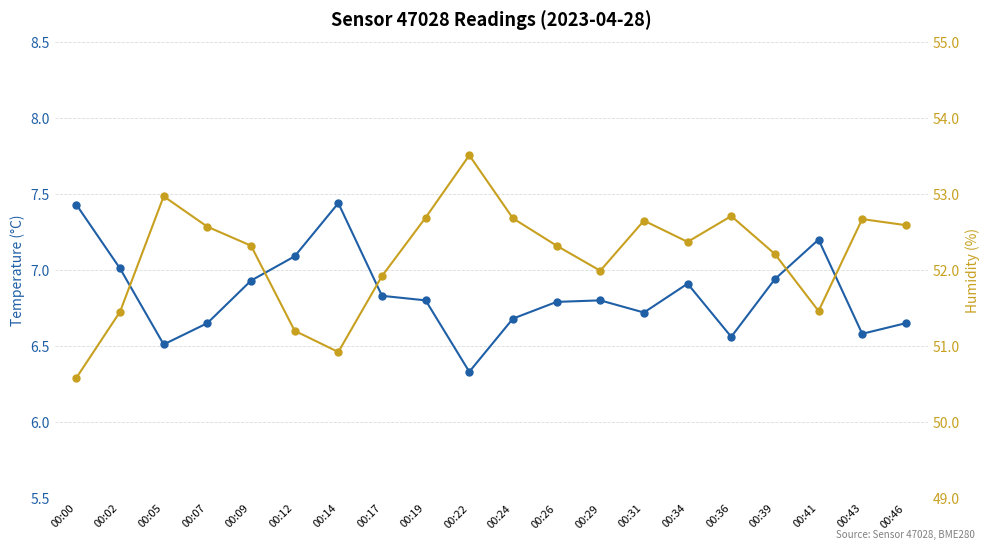

What are all the series names shown in the legend?

temperature, humidity